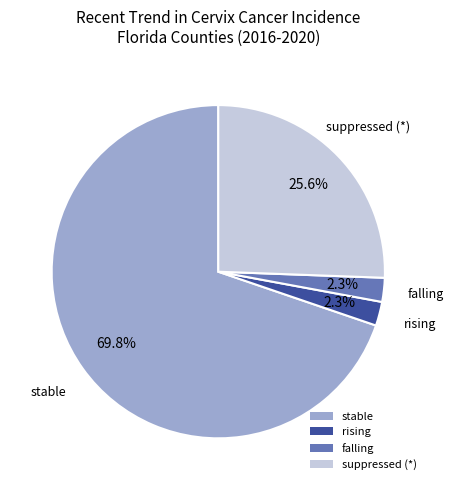

Which slice represents more than half of the pie?

stable